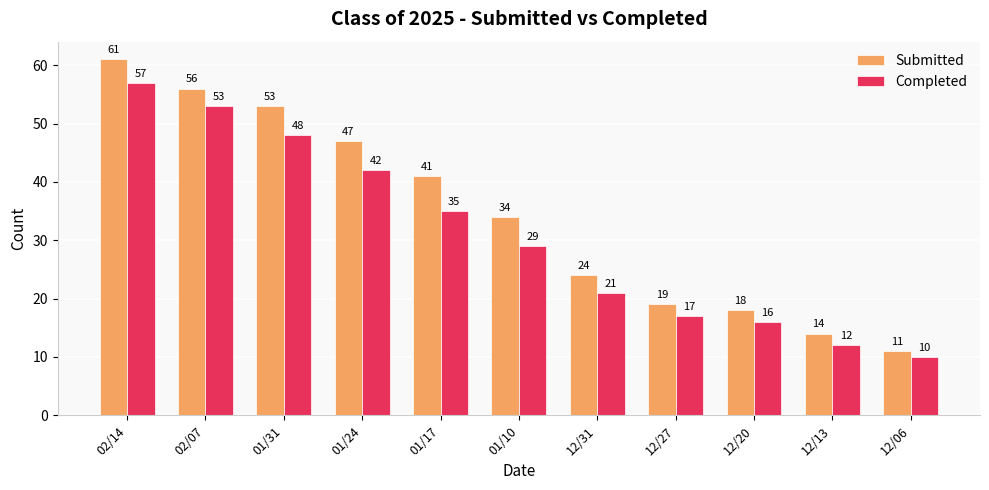

Is the value of Submitted at 01/10 greater than the value of Completed at 01/17?

No